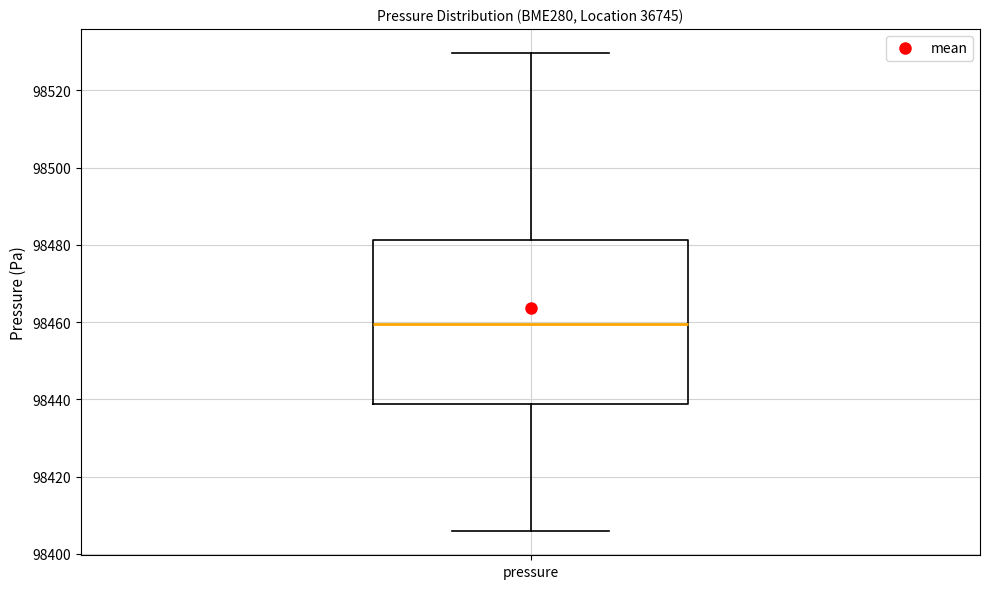

Where is the upper edge of the box for pressure on the y-axis? The values are not printed on the chart, so give them approximately, as read against the axis.

98482